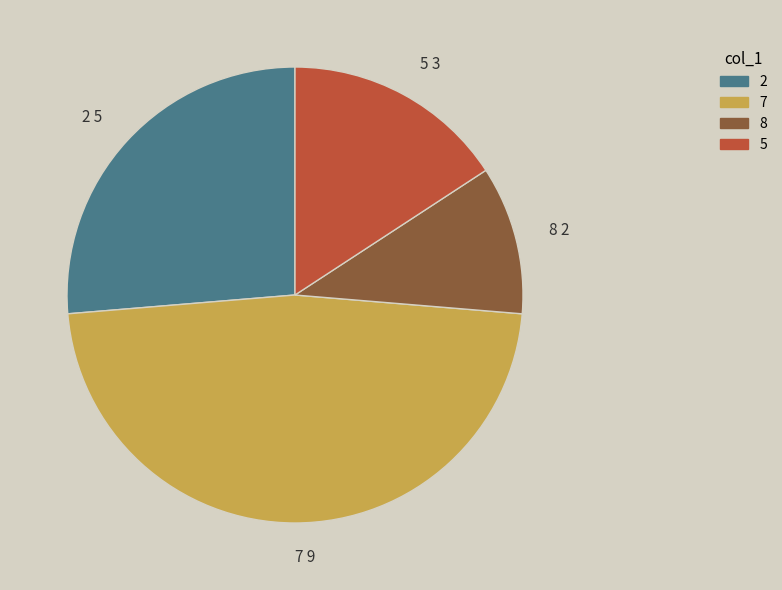

How many slices are in this pie chart?

4